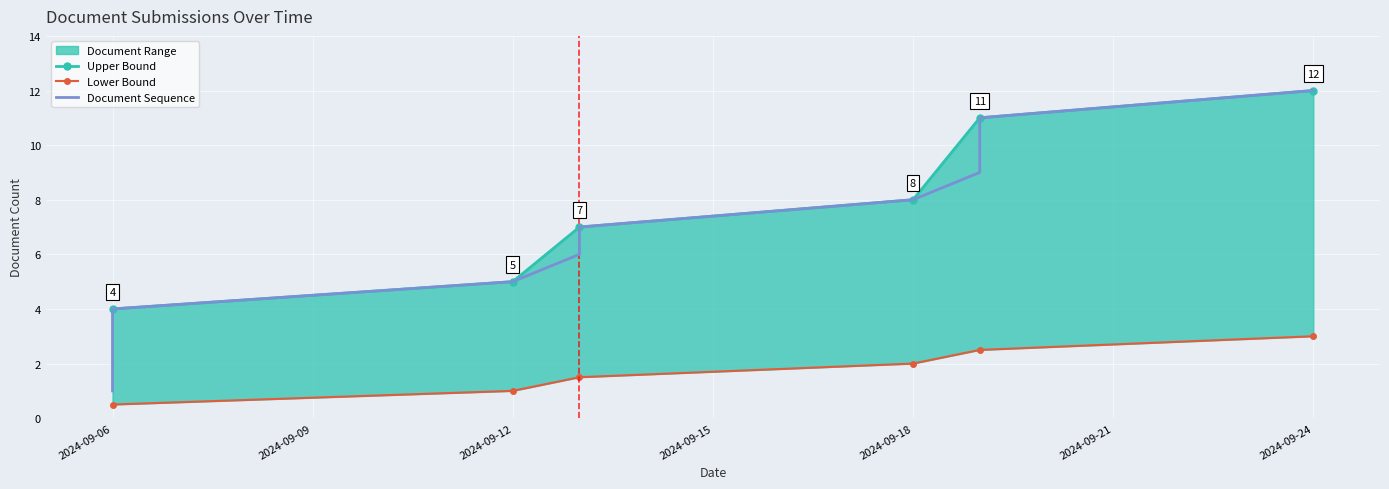

Between 2024-09-06 and 2024-09-13, which is larger?

2024-09-13